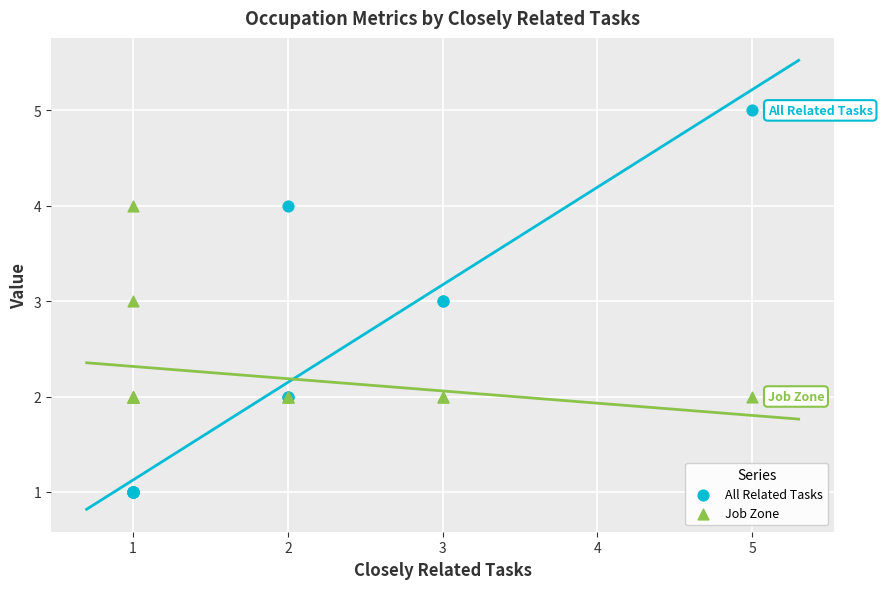

Which series reaches the maximum Y coordinate?

All Related Tasks